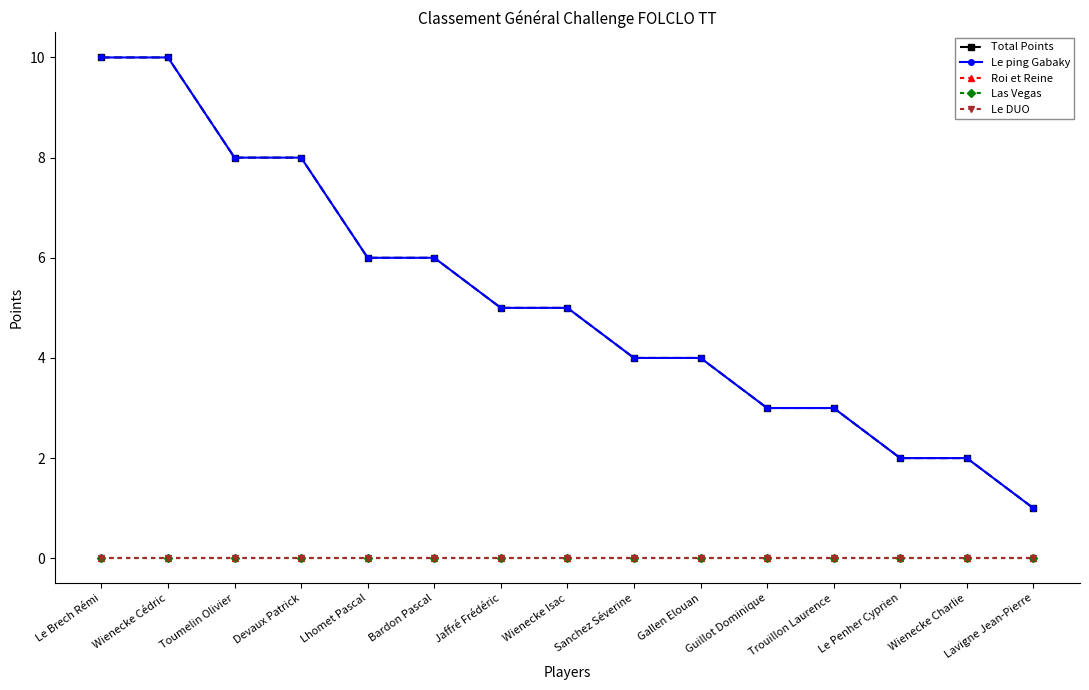

Which series has the widest spread of values?

Total Points